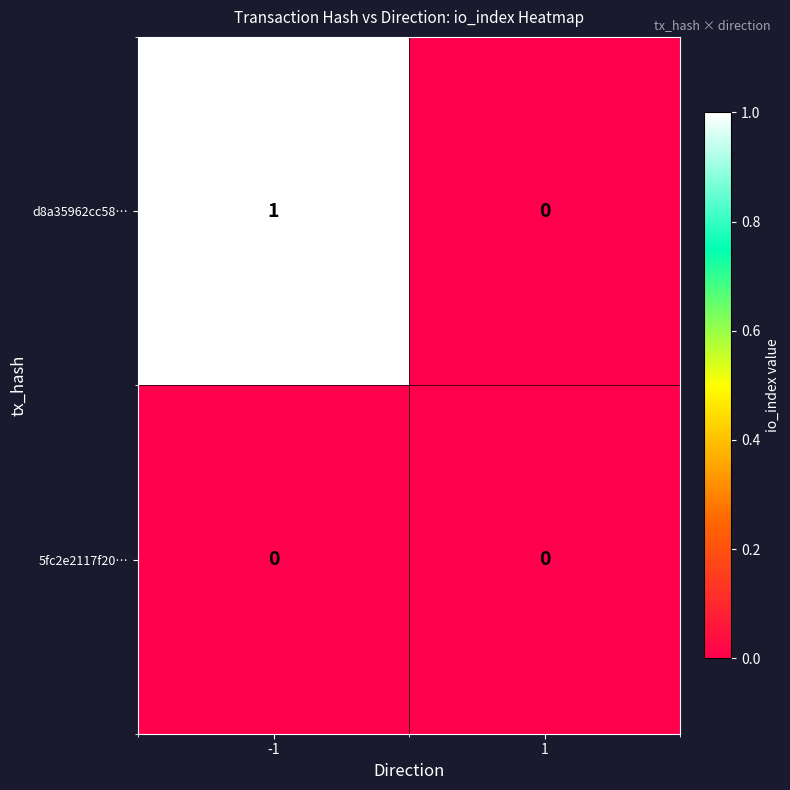

At which category does the chart reach its peak across all series?

-1